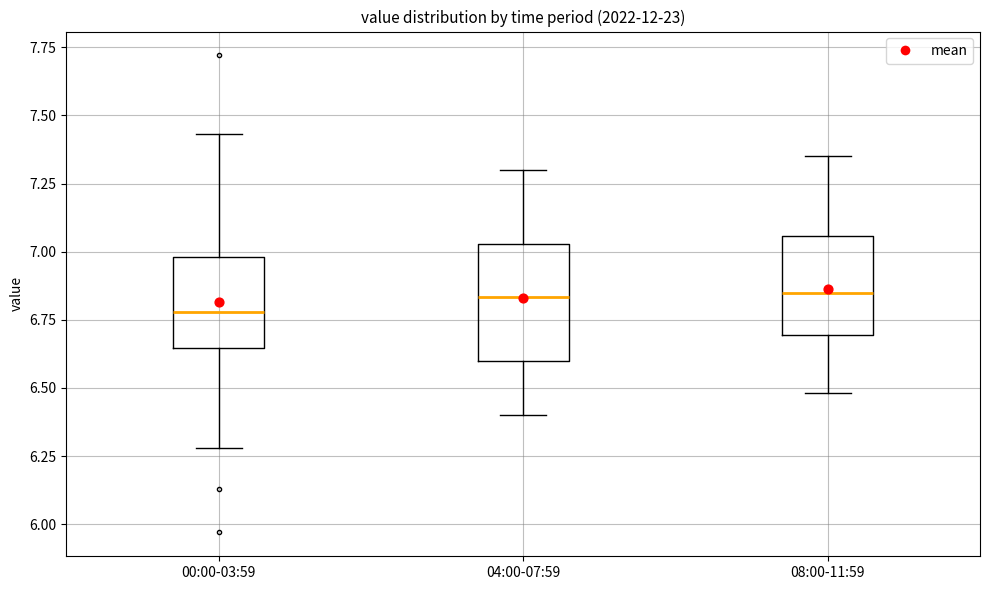

Reading left to right, transcribe this box plot: for each box, give where its median line is, the range the box spans, and where its two whiskers end, as read against the y-axis. The values are not printed on the chart, so give them approximately, as read against the axis.

00:00-03:59: median 6.80, box 6.65 to 7.00, whiskers 6.30 to 7.45
04:00-07:59: median 6.85, box 6.60 to 7.05, whiskers 6.40 to 7.30
08:00-11:59: median 6.85, box 6.70 to 7.05, whiskers 6.50 to 7.35